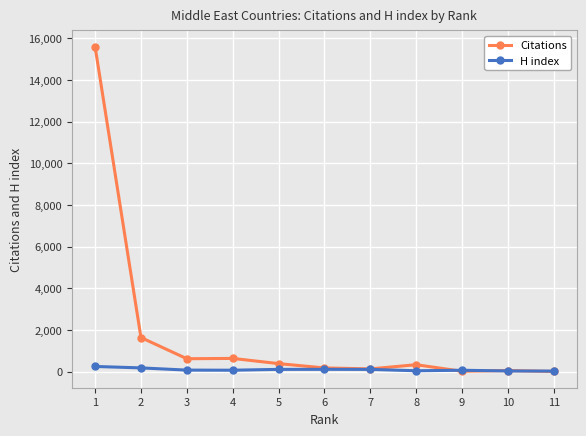

Which series has the largest range (max minus min)?

Citations